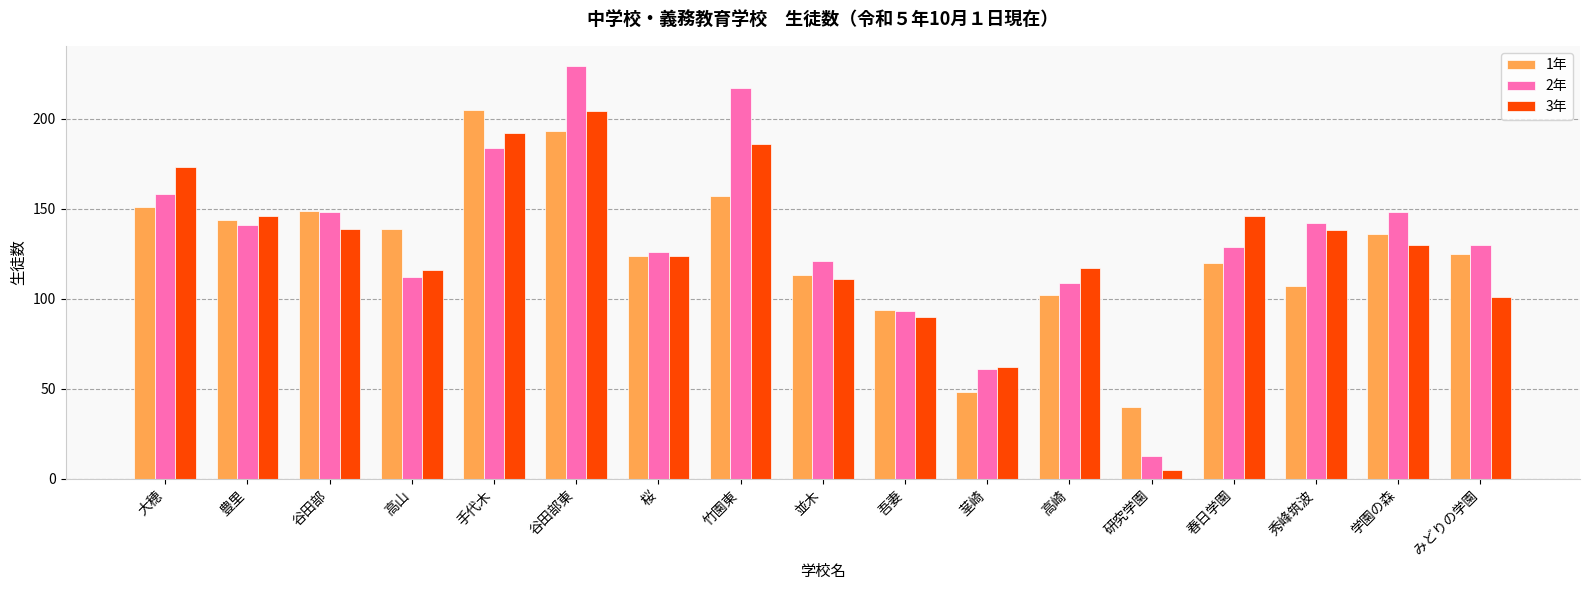

Reading left to right, extract all data points from this chart.

1年: 大穂=151	豊里=144	谷田部=149	高山=139	手代木=205	谷田部東=193	桜=124	竹園東=157	並木=113	吾妻=94	茎崎=48	高崎=102	研究学園=40	春日学園=120	秀峰筑波=107	学園の森=136	みどりの学園=125
2年: 大穂=158	豊里=141	谷田部=148	高山=112	手代木=184	谷田部東=229	桜=126	竹園東=217	並木=121	吾妻=93	茎崎=61	高崎=109	研究学園=13	春日学園=129	秀峰筑波=142	学園の森=148	みどりの学園=130
3年: 大穂=173	豊里=146	谷田部=139	高山=116	手代木=192	谷田部東=204	桜=124	竹園東=186	並木=111	吾妻=90	茎崎=62	高崎=117	研究学園=5	春日学園=146	秀峰筑波=138	学園の森=130	みどりの学園=101